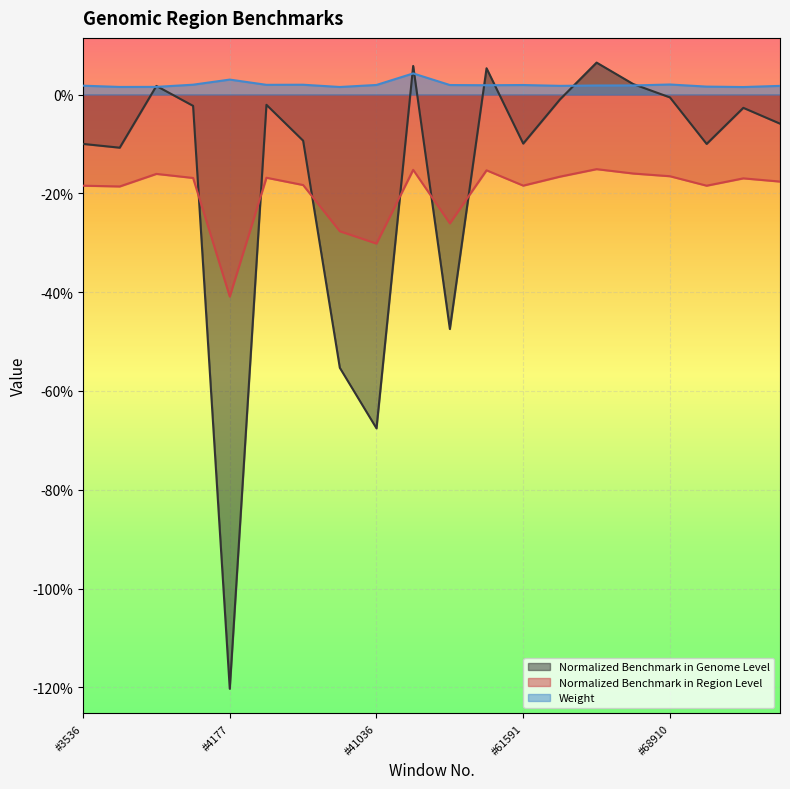

The Normalized Benchmark in Region Level series shows -0.5 at #41036. True or false?

False